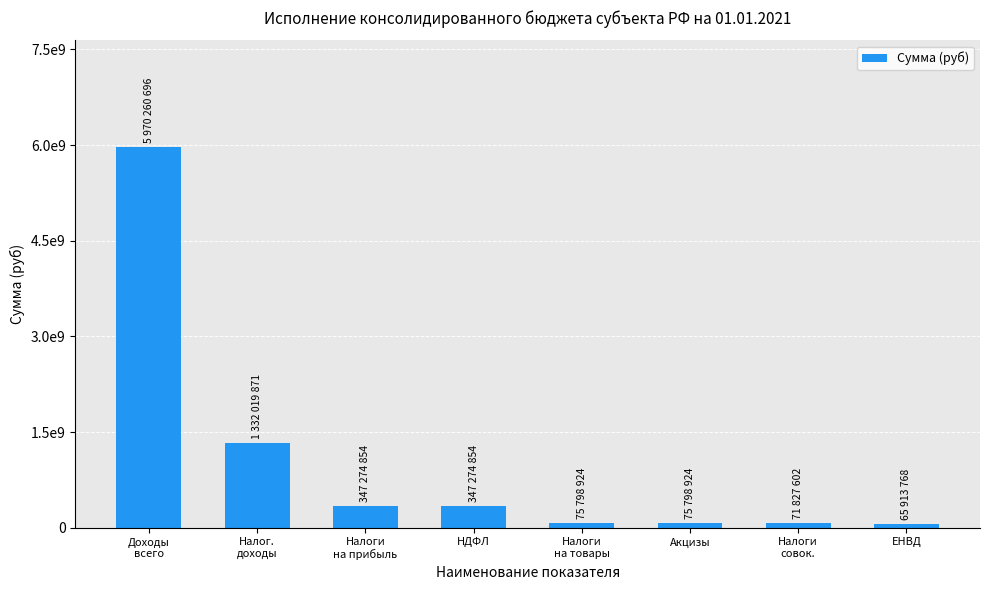

Between Налоги
на товары and Доходы
всего, which is larger?

Доходы
всего